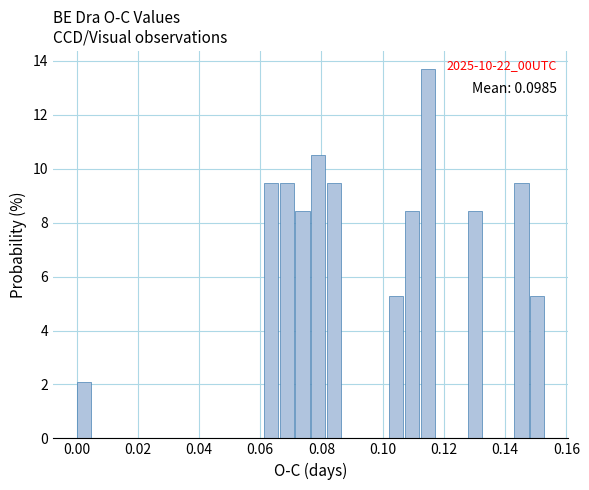

Around what value on the x-axis is the tallest bar? Give the approximate position of its centre, as read against the axis.

0.114